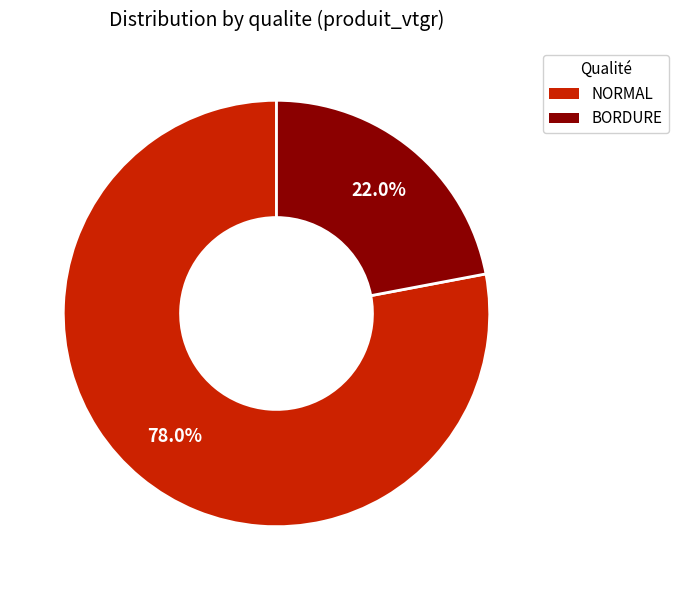

Count the number of slices in the pie.

2